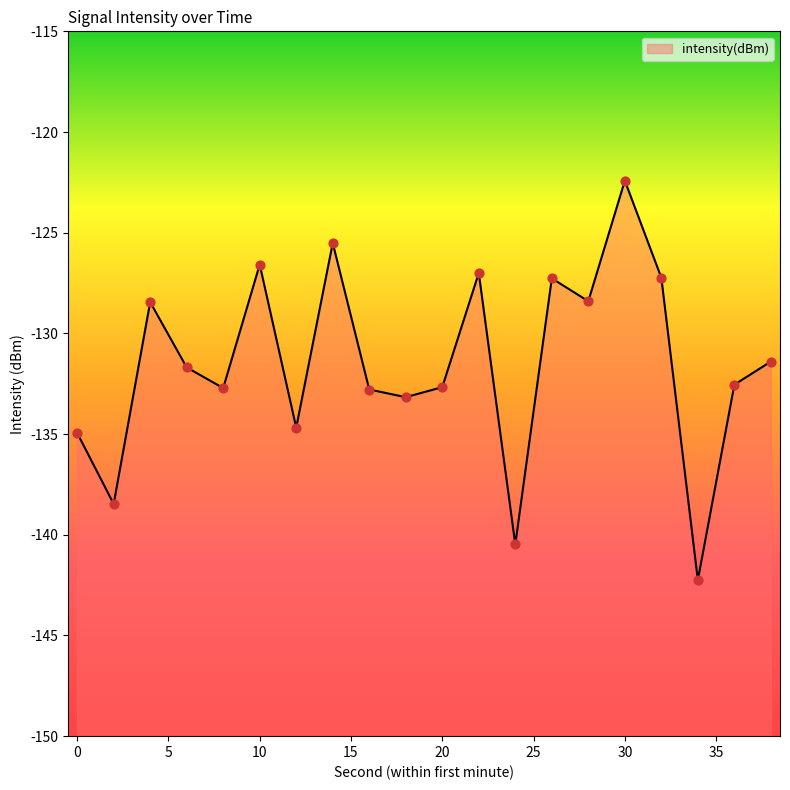

Between 28 and 20, which is larger?

28